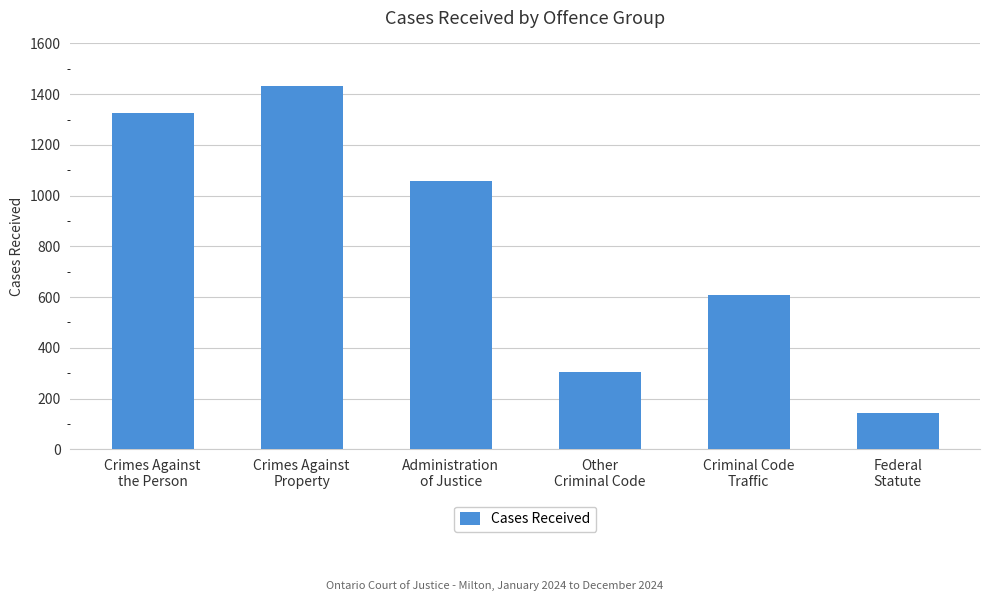

What is the value of the 5th bar from the left?

609